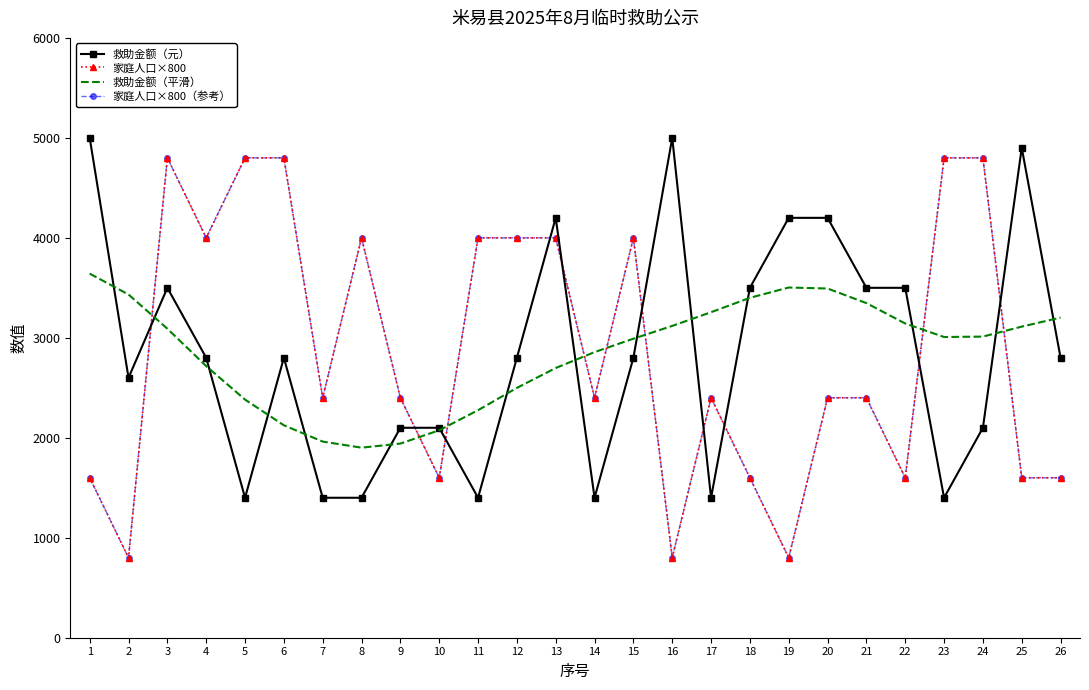

Where is 家庭人口×800（参考） nearest to the value 2800?

7